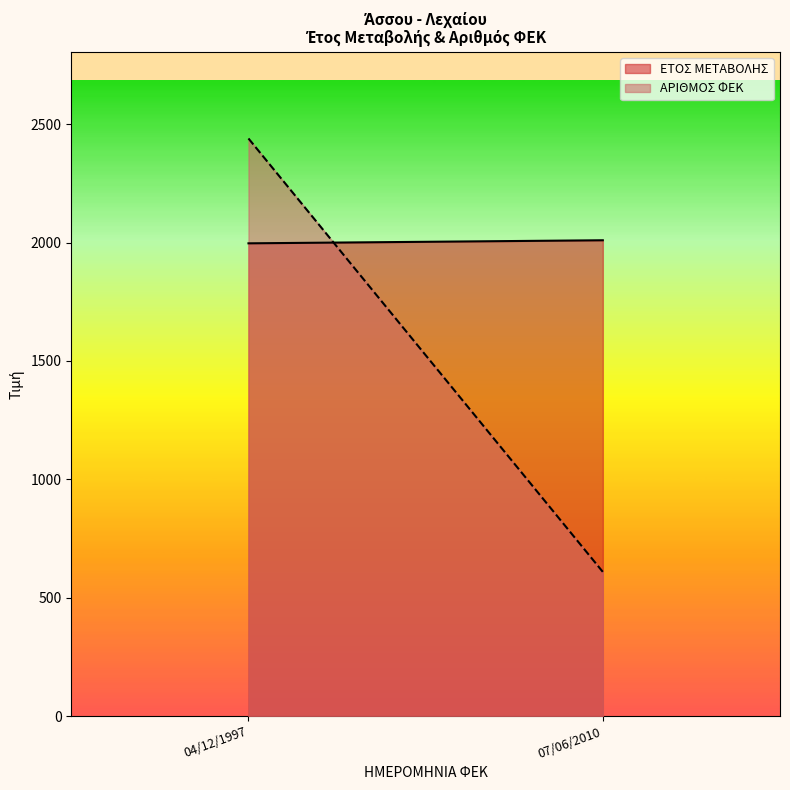

At which label does ΑΡΙΘΜΟΣ ΦΕΚ reach its minimum?

07/06/2010